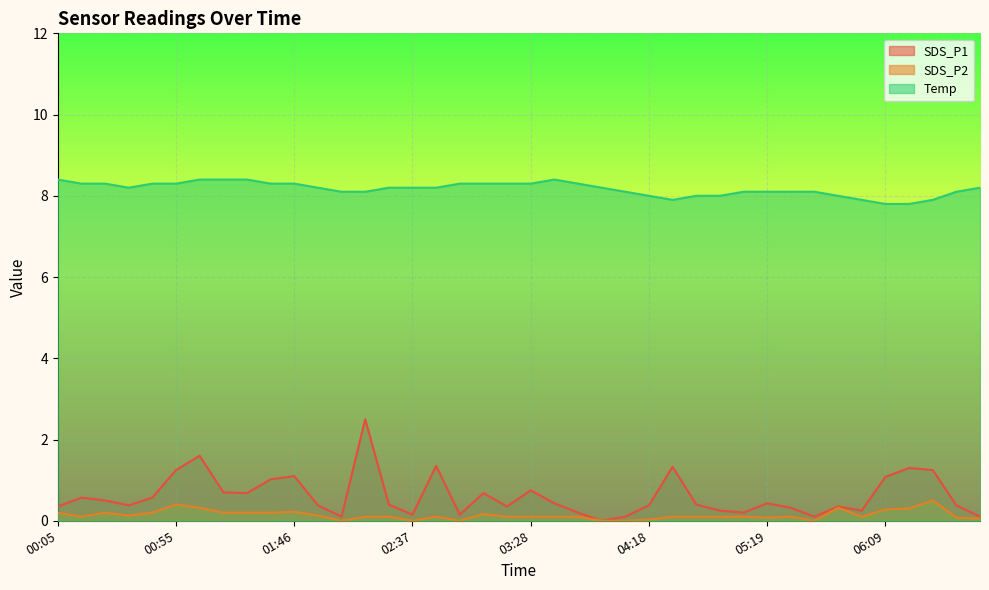

True or false: SDS_P2 and Temp intersect in this chart.

False